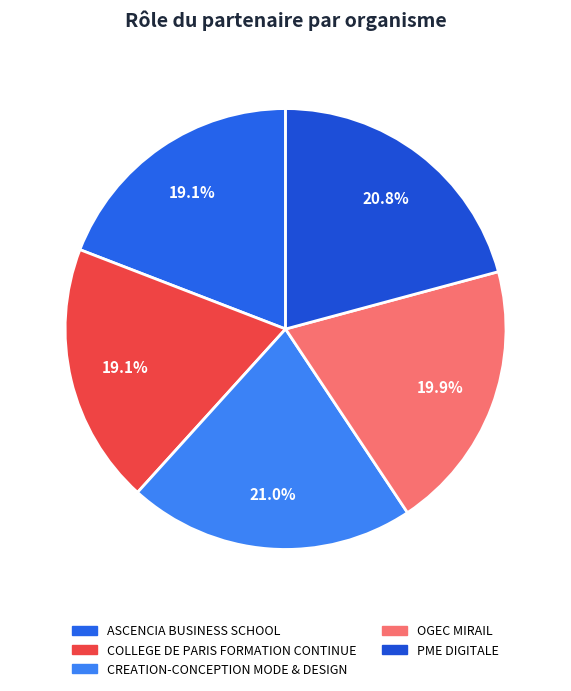

How many segments does this pie chart have?

5